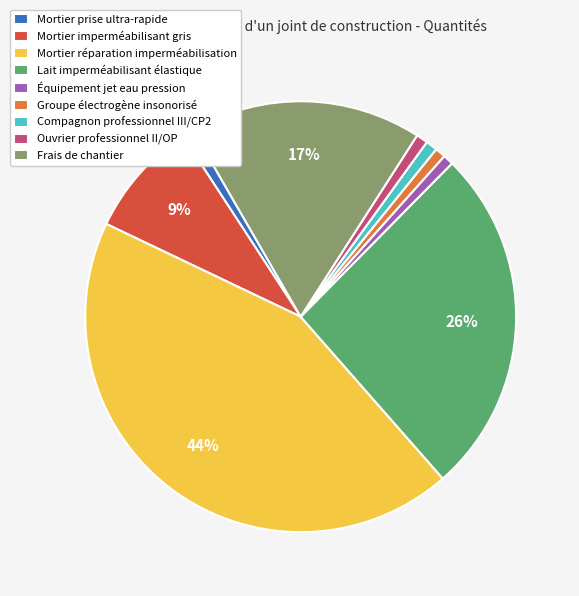

Does Lait imperméabilisant élastique represent more than half of the total?

No